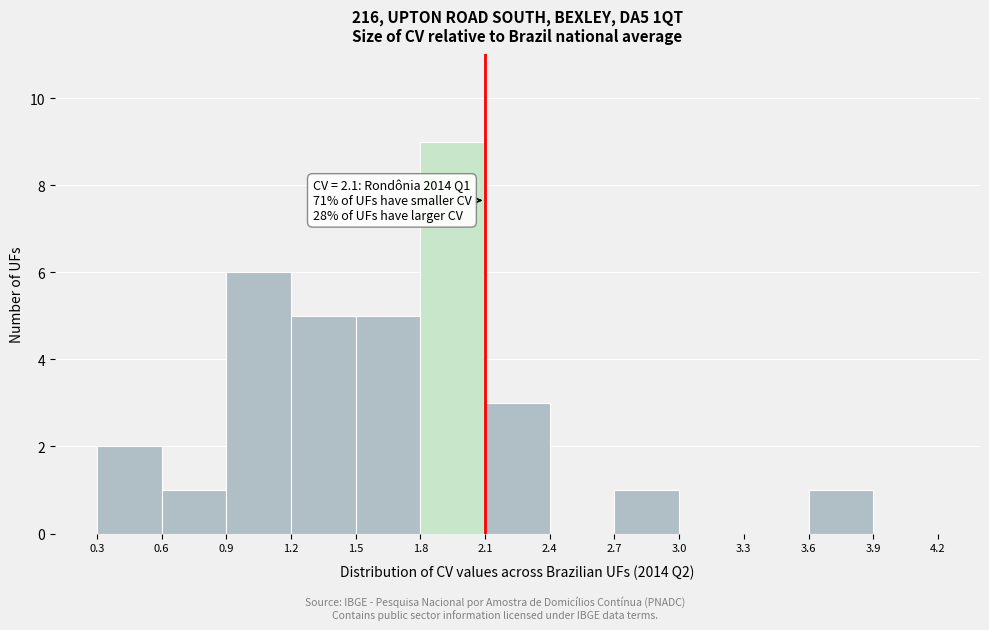

Over which range of the x-axis is the bar tallest?

1.8 to 2.1